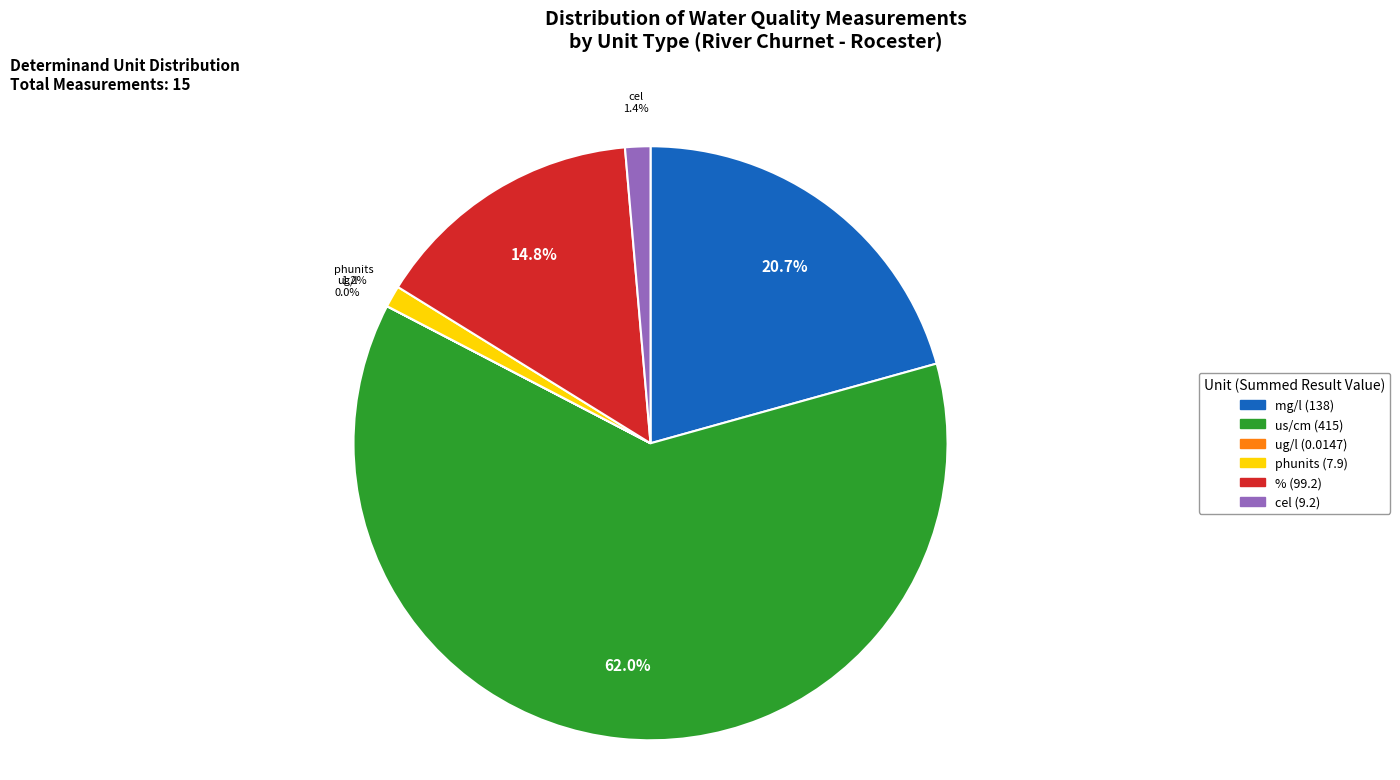

To the nearest percent, what is the average slice percentage?

17%